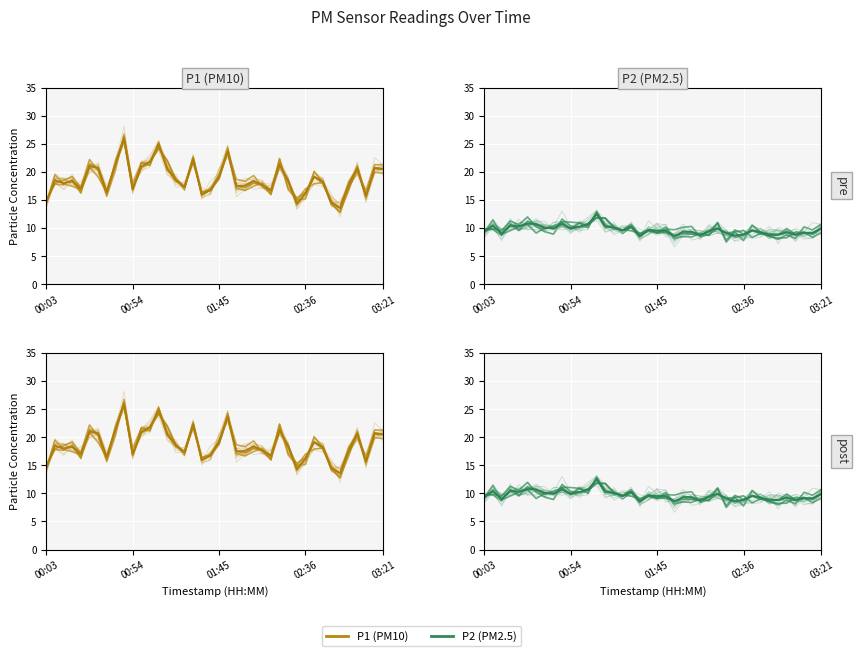

Rank the series by their maximum value, from lowest to highest.

P2 (PM2.5), P2 (PM2.5) mean, P1 (PM10) mean, P1 (PM10)